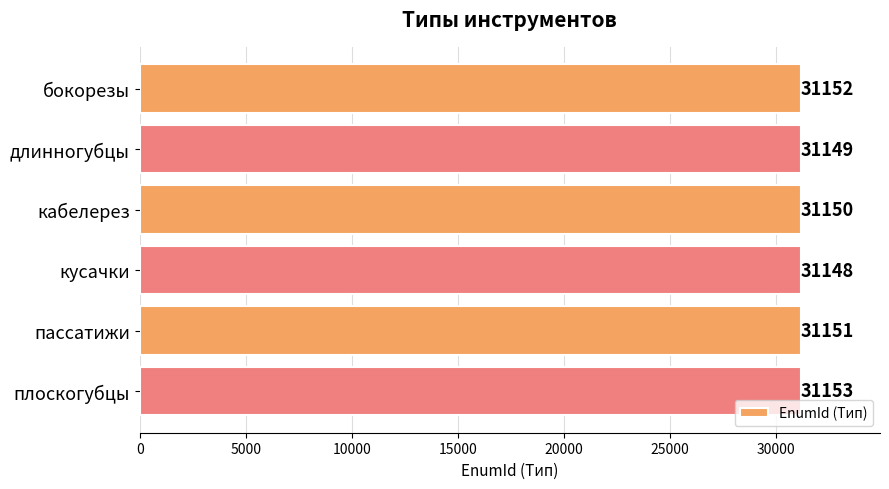

What is the difference between the second highest and minimum values?

4